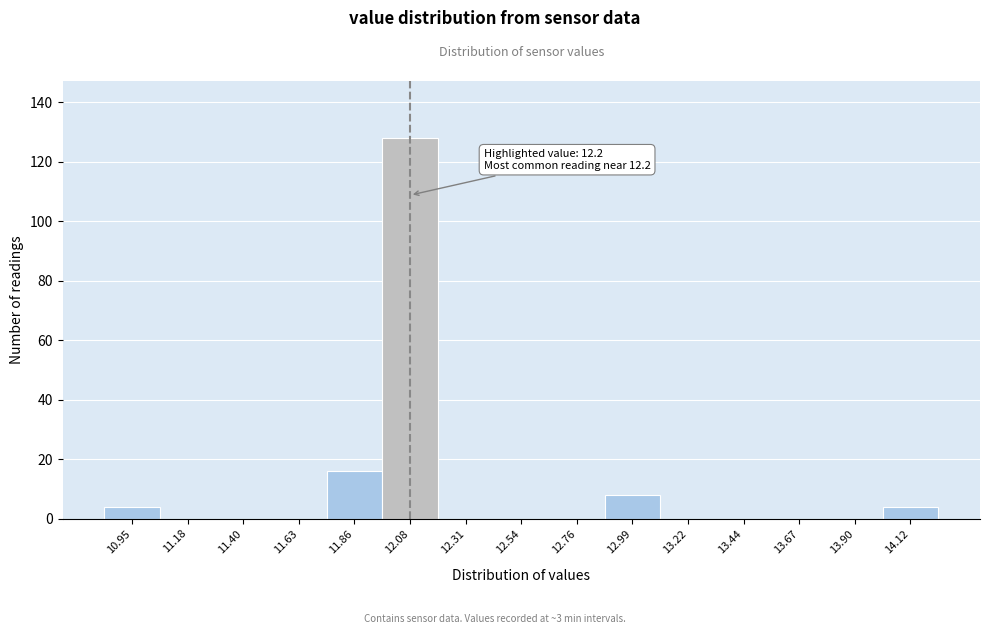

Reading right to left, what are all the values shown in this chart?

14.12=4	13.90=0	13.67=0	13.44=0	13.22=0	12.99=8	12.76=0	12.54=0	12.31=0	12.08=128	11.86=16	11.63=0	11.40=0	11.18=0	10.95=4